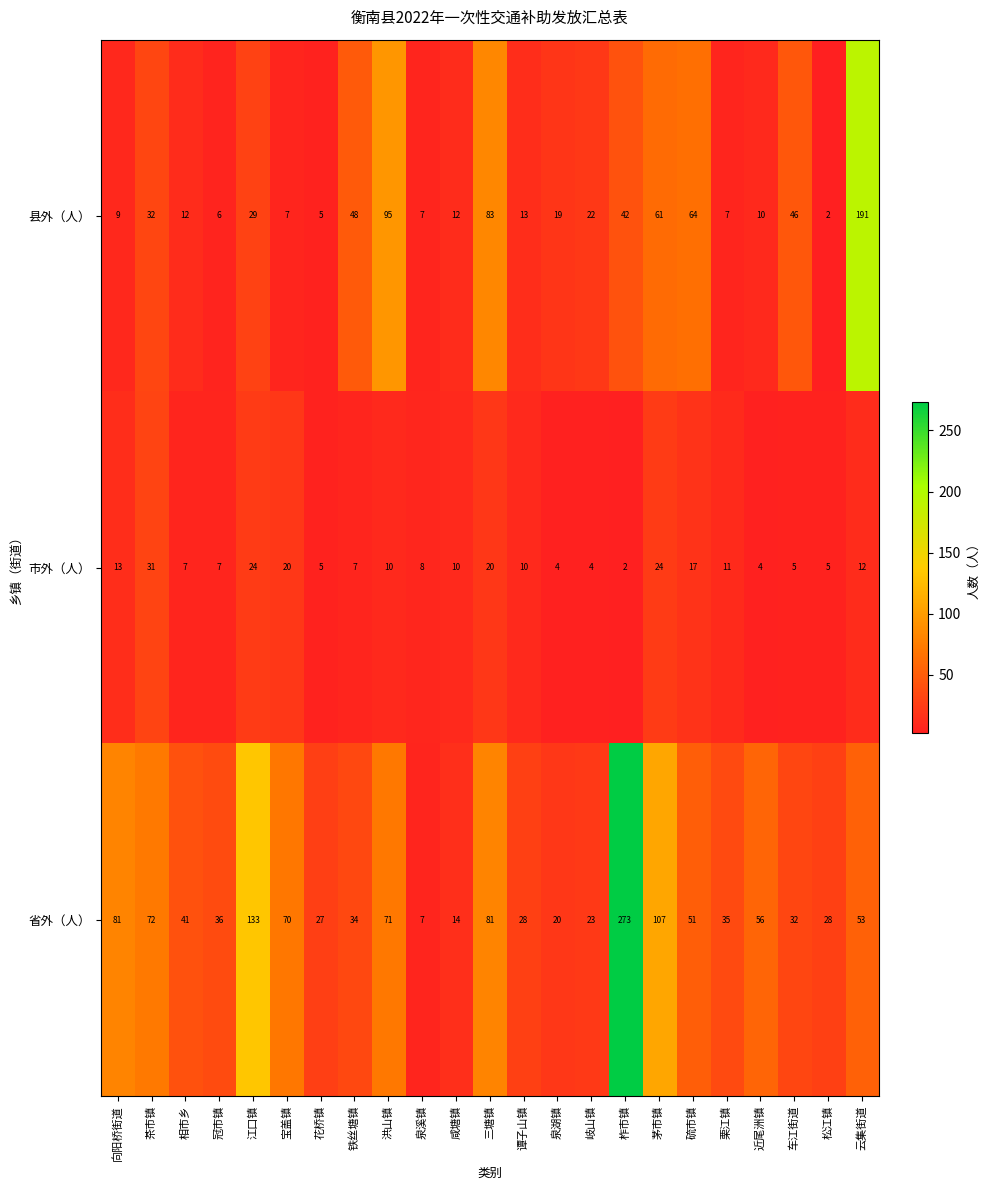

The 县外（人） series shows 75 at 铁丝塘镇. True or false?

False